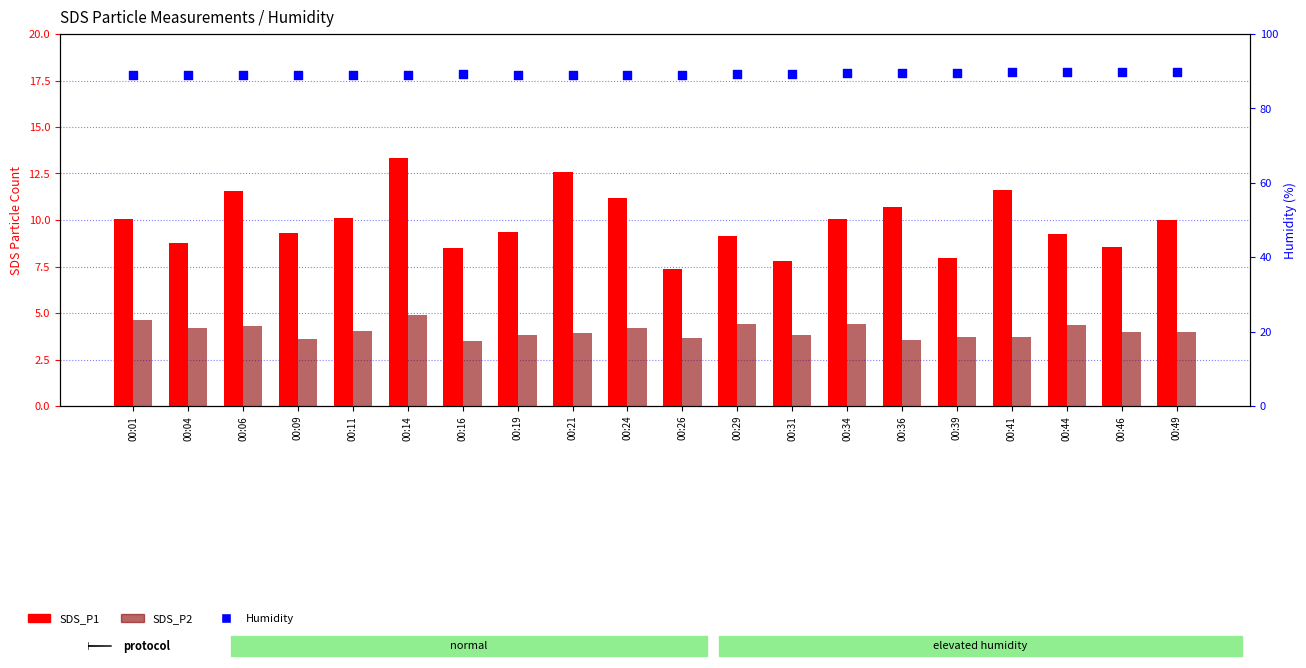

Which series has the widest spread of Y values?

SDS_P1